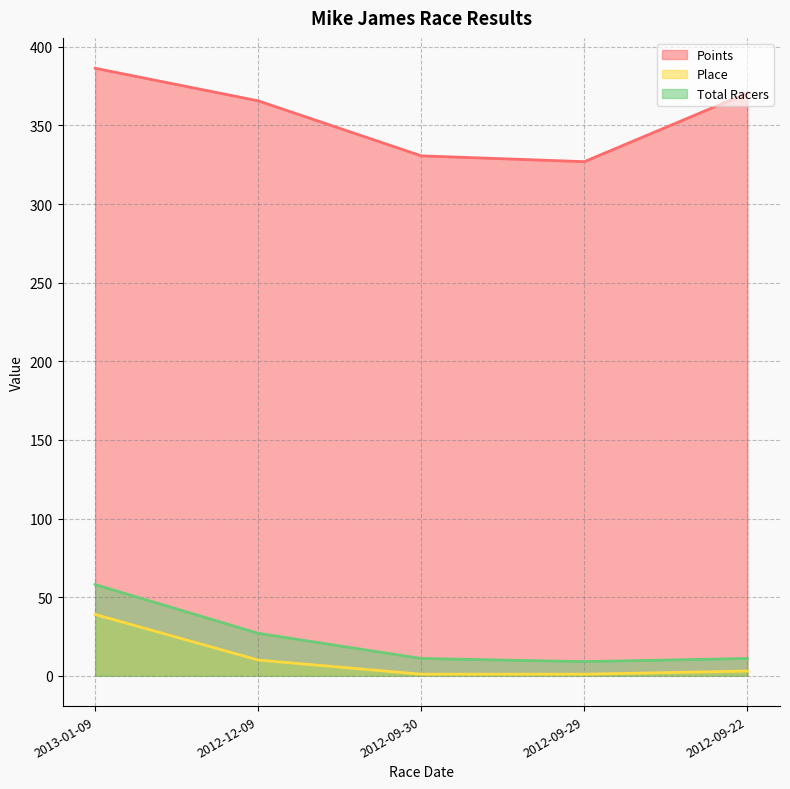

What is the difference between the maximum and second lowest values in the Place series?

38.0